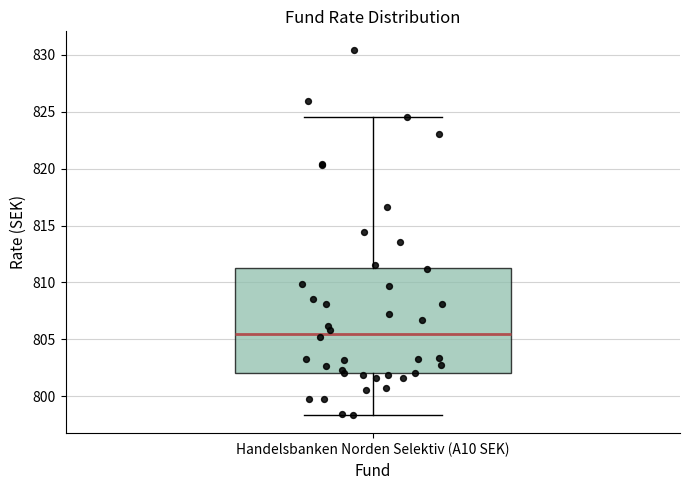

Read this box plot against the y-axis: the position of the median line, the range covered by the box, and the ends of both whiskers. The values are not printed on the chart, so give them approximately, as read against the axis.

median 805.5, box 802.0 to 811.5, whiskers 798.5 to 824.5